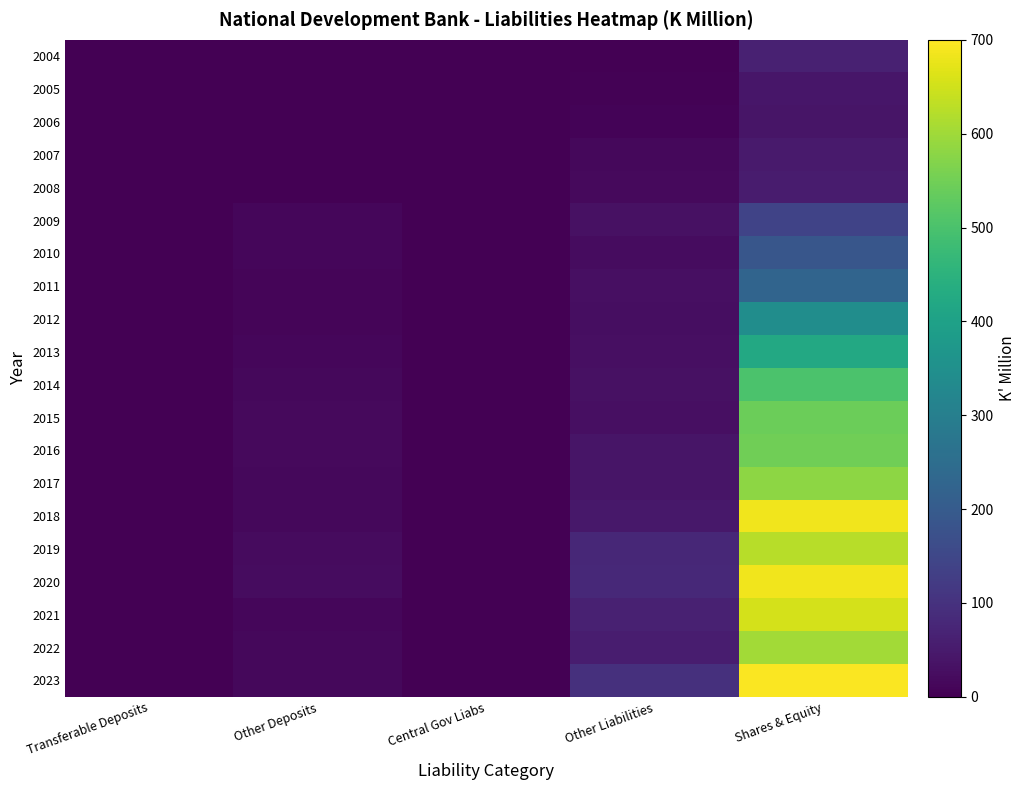

Reading left to right, what are all the values shown in this chart?

2004: Transferable Deposits=0.0	Other Deposits=0.0	Central Gov Liabs=0.0	Other Liabilities=0.3	Shares & Equity=65.6
2005: Transferable Deposits=0.0	Other Deposits=0.0	Central Gov Liabs=0.0	Other Liabilities=4.5	Shares & Equity=42.3
2006: Transferable Deposits=0.0	Other Deposits=0.0	Central Gov Liabs=0.0	Other Liabilities=7.9	Shares & Equity=40.7
2007: Transferable Deposits=0.0	Other Deposits=0.0	Central Gov Liabs=0.0	Other Liabilities=14.8	Shares & Equity=49.6
2008: Transferable Deposits=0.0	Other Deposits=0.0	Central Gov Liabs=0.0	Other Liabilities=16.8	Shares & Equity=52.0
2009: Transferable Deposits=0.0	Other Deposits=11.2	Central Gov Liabs=0.0	Other Liabilities=30.8	Shares & Equity=141.1
2010: Transferable Deposits=0.0	Other Deposits=13.2	Central Gov Liabs=0.0	Other Liabilities=23.9	Shares & Equity=188.3
2011: Transferable Deposits=0.0	Other Deposits=8.2	Central Gov Liabs=0.0	Other Liabilities=28.3	Shares & Equity=226.8
2012: Transferable Deposits=0.0	Other Deposits=10.2	Central Gov Liabs=0.0	Other Liabilities=25.3	Shares & Equity=343.5
2013: Transferable Deposits=0.0	Other Deposits=12.9	Central Gov Liabs=0.0	Other Liabilities=29.4	Shares & Equity=421.5
2014: Transferable Deposits=0.0	Other Deposits=15.3	Central Gov Liabs=0.0	Other Liabilities=32.6	Shares & Equity=502.5
2015: Transferable Deposits=0.0	Other Deposits=18.3	Central Gov Liabs=0.0	Other Liabilities=29.6	Shares & Equity=541.6
2016: Transferable Deposits=0.0	Other Deposits=16.5	Central Gov Liabs=0.0	Other Liabilities=39.7	Shares & Equity=547.8
2017: Transferable Deposits=0.0	Other Deposits=16.2	Central Gov Liabs=0.0	Other Liabilities=40.5	Shares & Equity=580.7
2018: Transferable Deposits=0.0	Other Deposits=16.0	Central Gov Liabs=0.0	Other Liabilities=45.4	Shares & Equity=684.5
2019: Transferable Deposits=0.0	Other Deposits=20.3	Central Gov Liabs=0.0	Other Liabilities=77.0	Shares & Equity=625.4
2020: Transferable Deposits=0.0	Other Deposits=22.0	Central Gov Liabs=0.0	Other Liabilities=81.0	Shares & Equity=685.1
2021: Transferable Deposits=0.0	Other Deposits=11.4	Central Gov Liabs=0.0	Other Liabilities=64.3	Shares & Equity=654.7
2022: Transferable Deposits=0.0	Other Deposits=16.2	Central Gov Liabs=0.0	Other Liabilities=56.9	Shares & Equity=602.6
2023: Transferable Deposits=0.0	Other Deposits=14.9	Central Gov Liabs=0.0	Other Liabilities=97.0	Shares & Equity=695.8